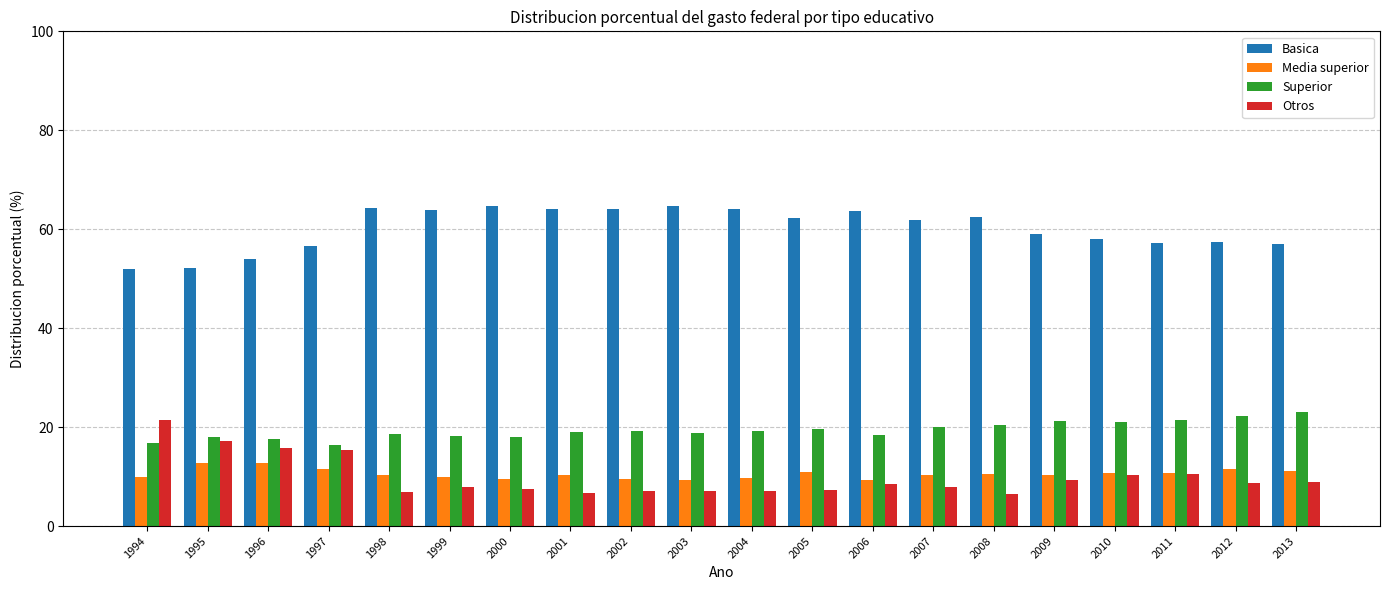

What is the spread (max minus min) of values at 2004?

57.0